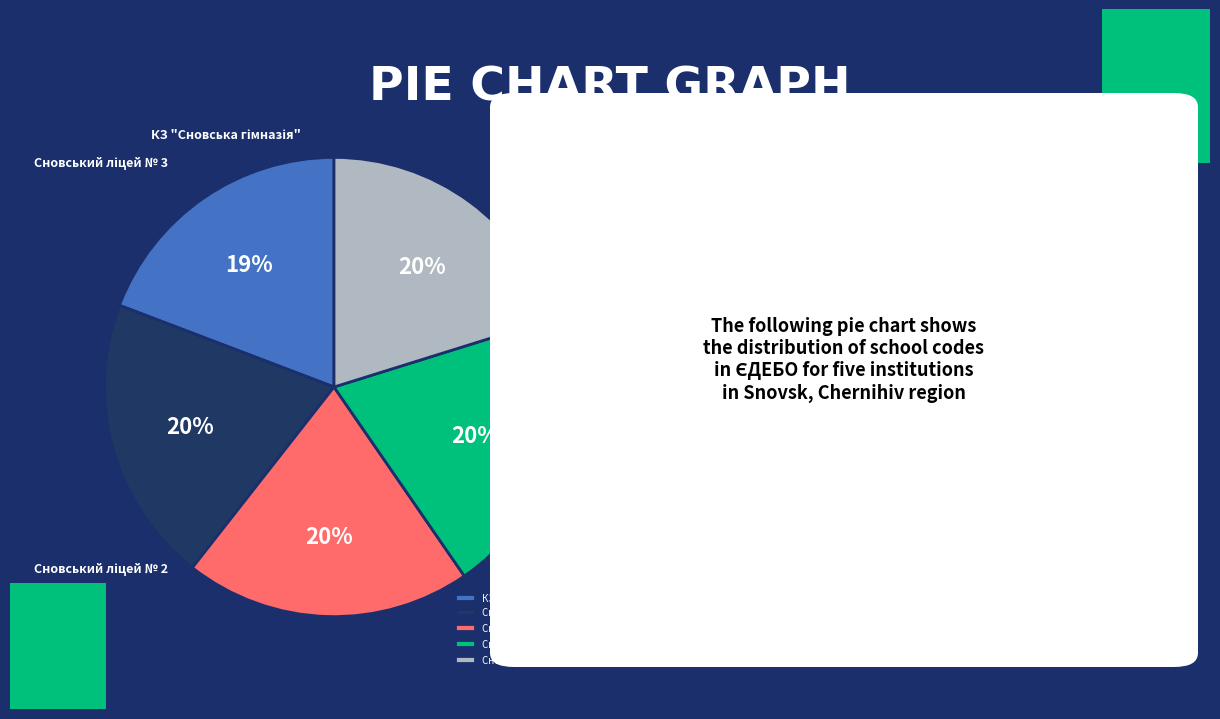

To the nearest percent, what is the difference between the largest and smallest slice percentages?

1%